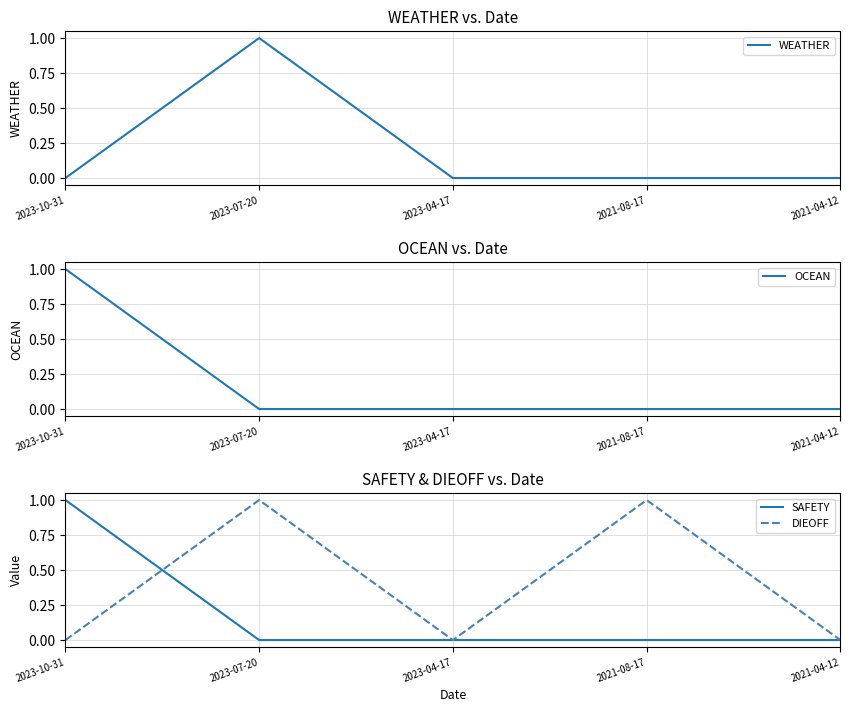

Reading left to right, transcribe all the data shown in this chart.

WEATHER: 2023-10-31=0	2023-07-20=1	2023-04-17=0	2021-08-17=0	2021-04-12=0
OCEAN: 2023-10-31=1	2023-07-20=0	2023-04-17=0	2021-08-17=0	2021-04-12=0
SAFETY: 2023-10-31=1	2023-07-20=0	2023-04-17=0	2021-08-17=0	2021-04-12=0
DIEOFF: 2023-10-31=0	2023-07-20=1	2023-04-17=0	2021-08-17=1	2021-04-12=0